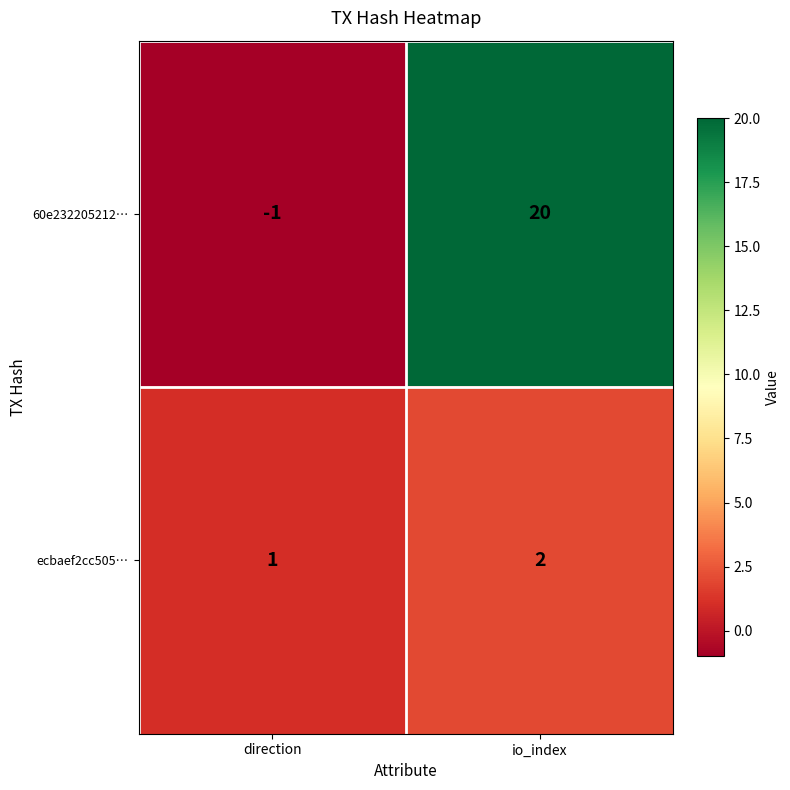

Rank the series at io_index from lowest to highest value.

ecbaef2cc505…, 60e232205212…